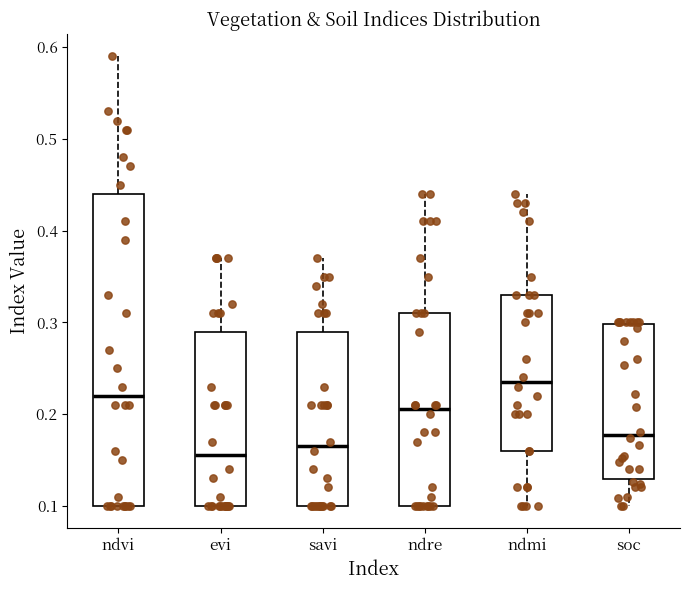

Reading left to right, read every box against the y-axis: the position of its median line, the range the box covers, and the ends of its whiskers. The values are not printed on the chart, so give them approximately, as read against the axis.

ndvi: median 0.22, box 0.10 to 0.44, whiskers 0.10 to 0.59
evi: median 0.16, box 0.10 to 0.29, whiskers 0.10 to 0.37
savi: median 0.17, box 0.10 to 0.29, whiskers 0.10 to 0.37
ndre: median 0.21, box 0.10 to 0.31, whiskers 0.10 to 0.44
ndmi: median 0.24, box 0.16 to 0.33, whiskers 0.10 to 0.44
soc: median 0.18, box 0.13 to 0.30, whiskers 0.10 to 0.30